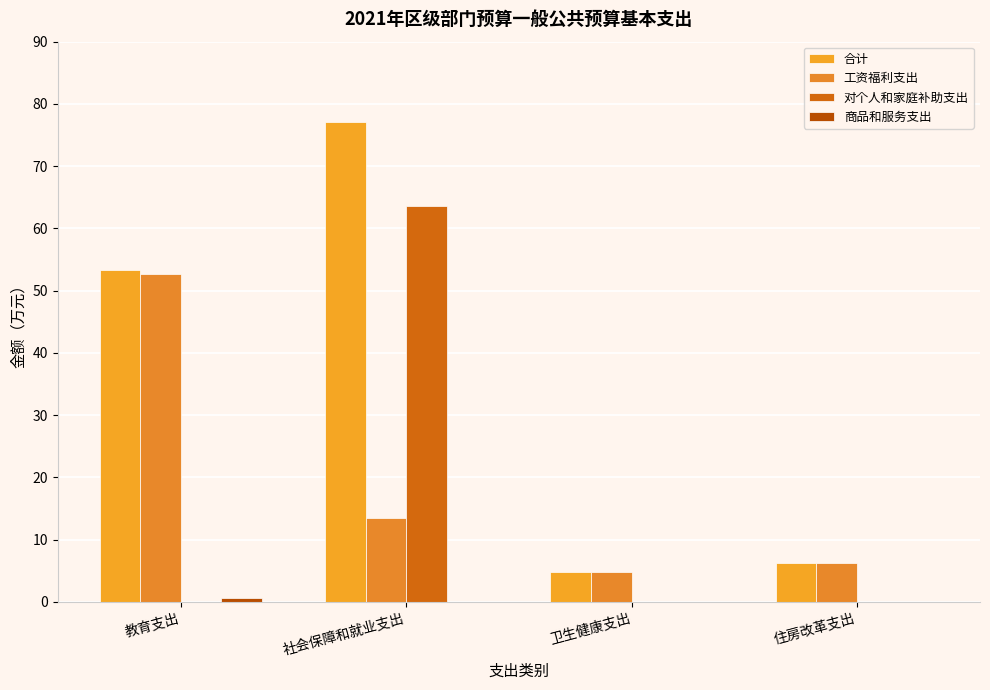

Are the bars grouped side by side (vs. stacked)?

Yes